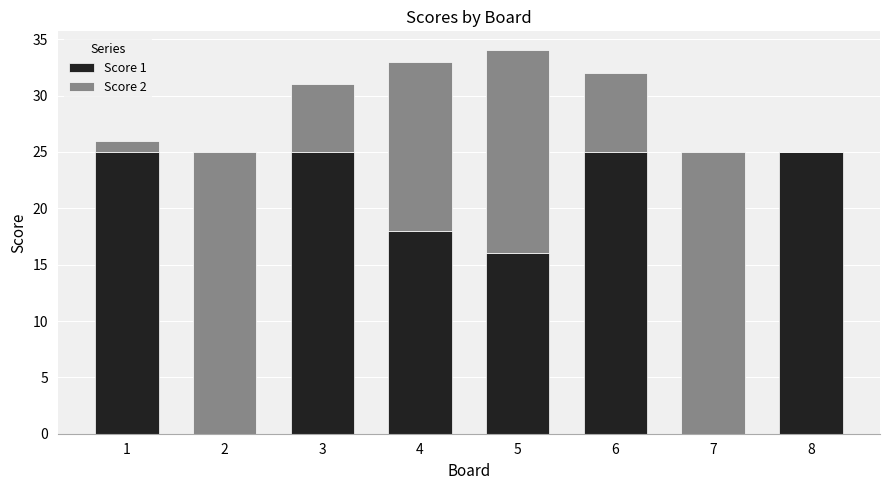

The value of Score 1 at 1 is 33. True or false?

False